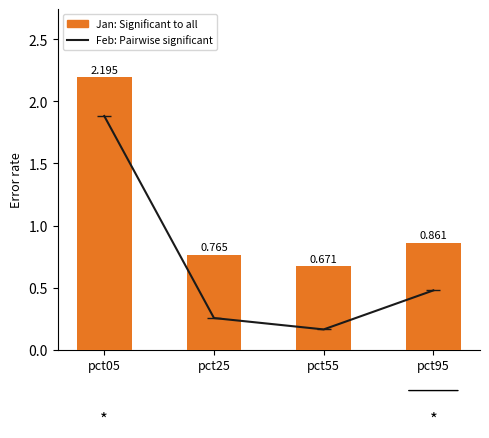

The value of Feb: Pairwise significant at pct05 is 0.8. True or false?

False